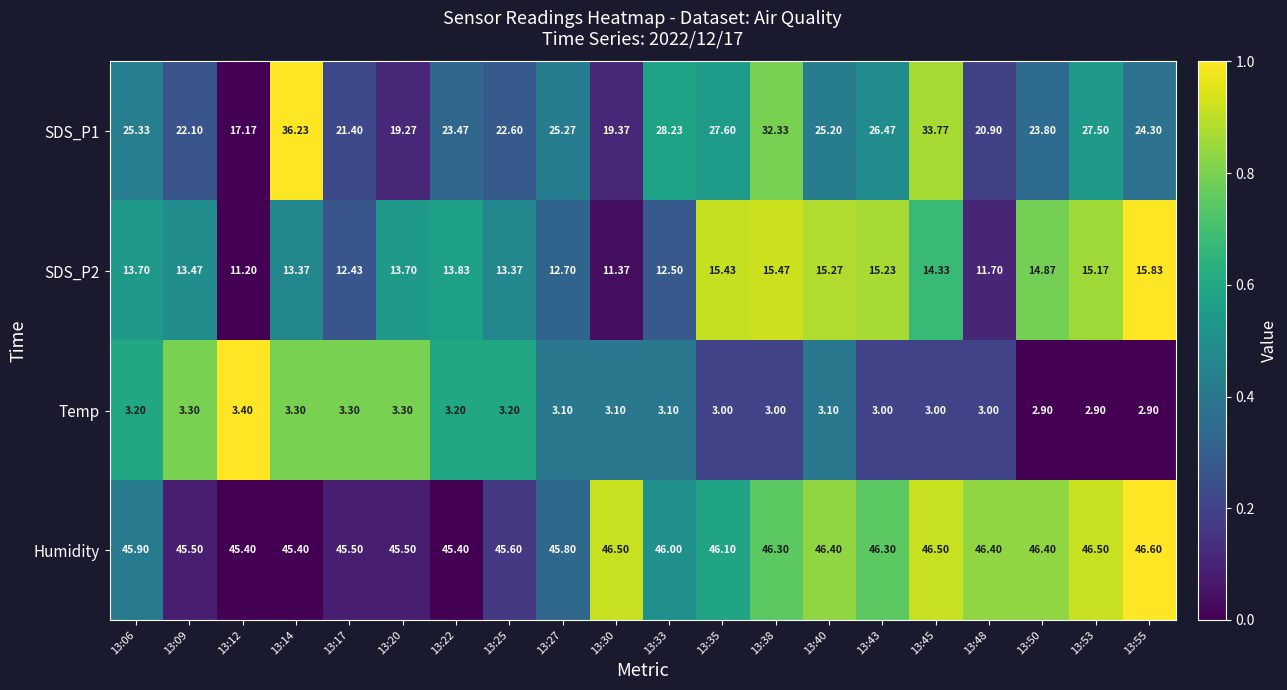

What is the greatest value displayed?

46.6